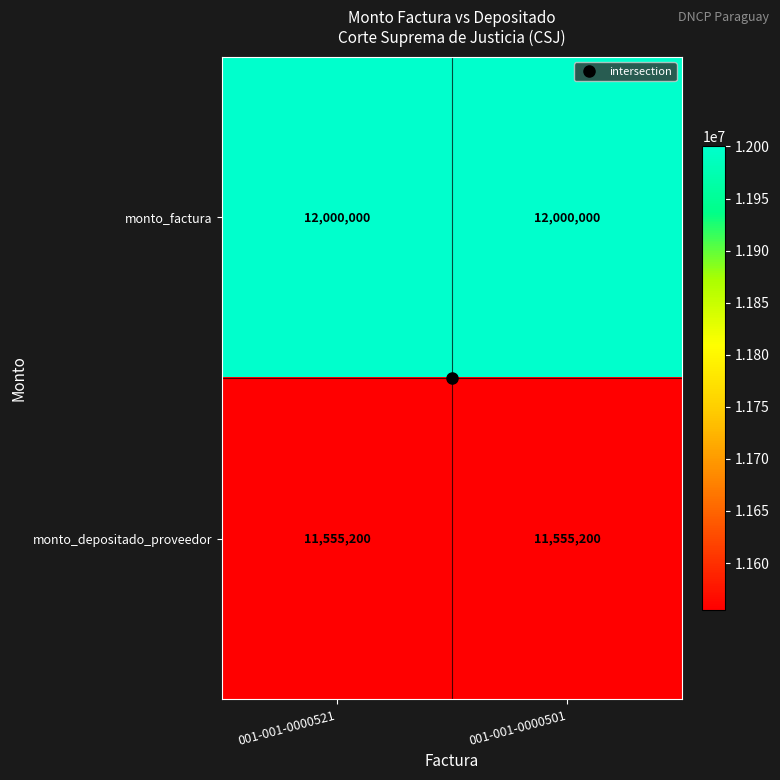

What is the sum of the monto_factura values at 001-001-0000521 and 001-001-0000501?

24000000